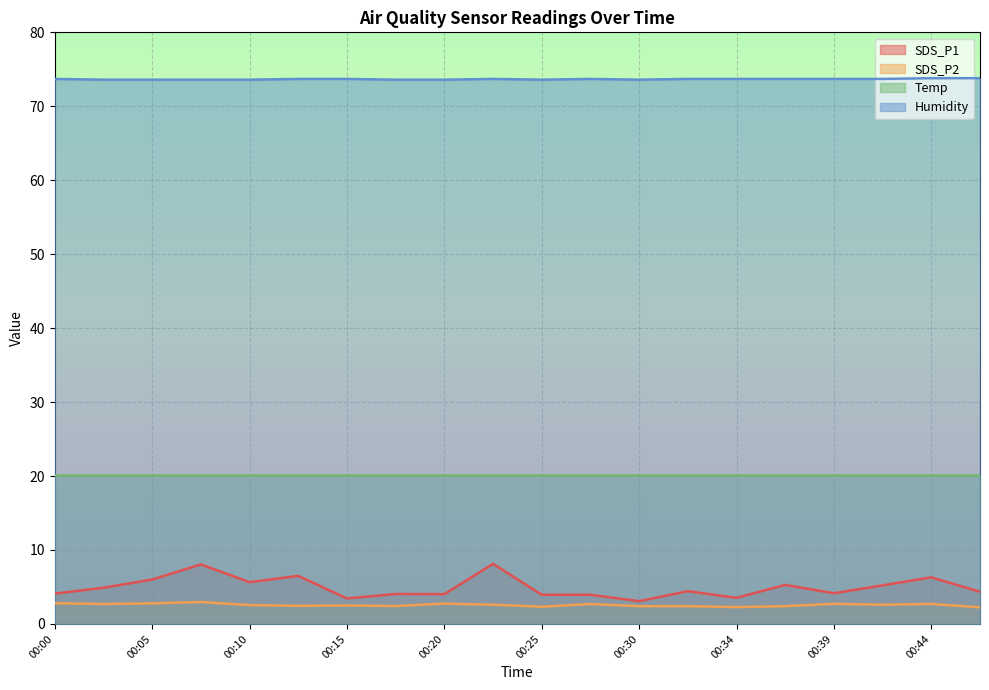

True or false: SDS_P1 has a value of 2.7 at 00:32.

False